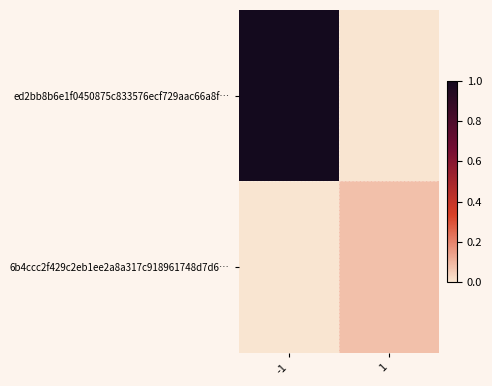

Which series changed the most between -1 and 1?

ed2bb8b6e1f0450875c833576ecf729aac66a8f…